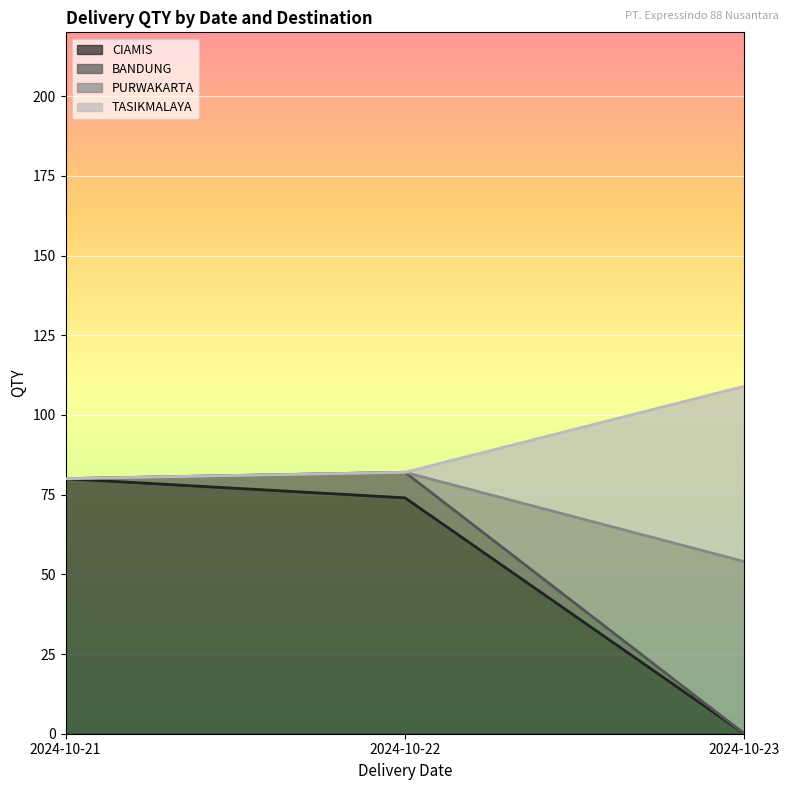

At which label is CIAMIS closest to 40?

2024-10-22